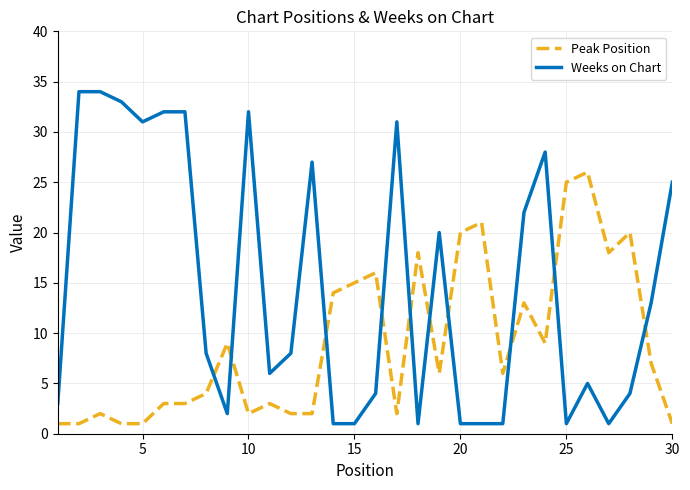

Rank the series by their maximum value, from highest to lowest.

Weeks on Chart, Peak Position